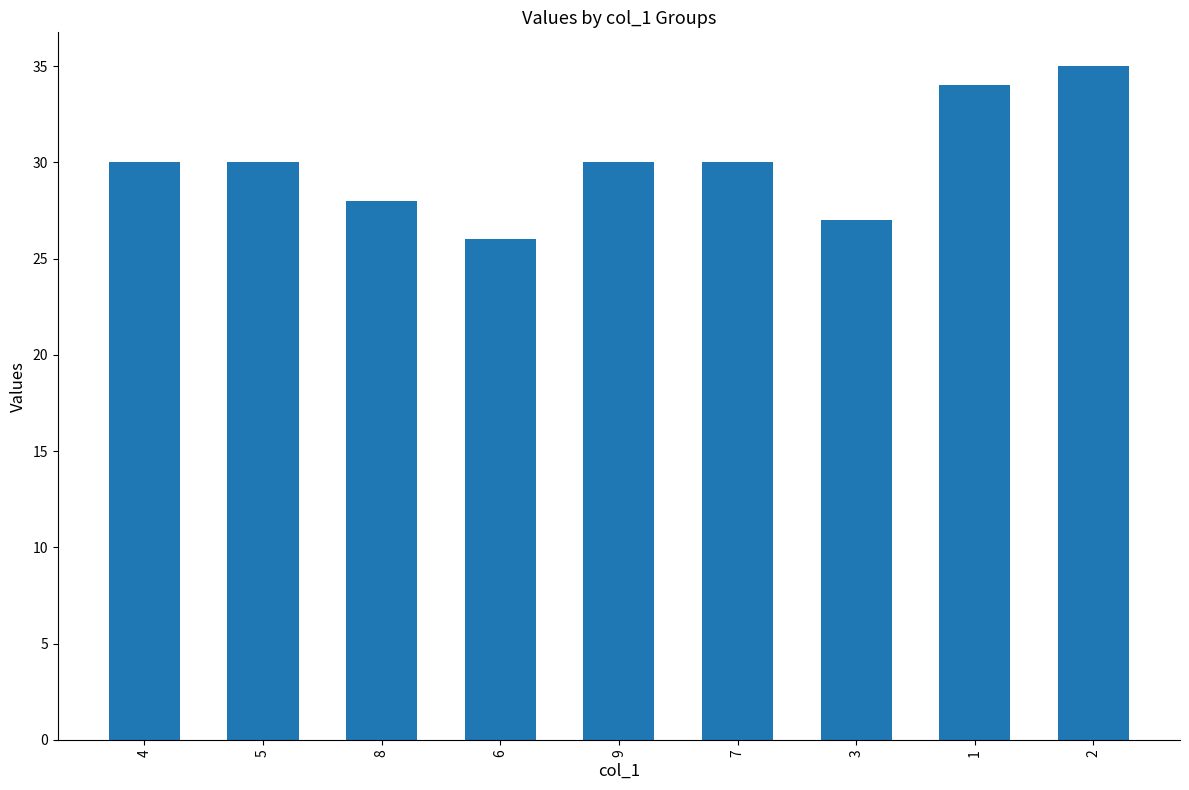

What is the smallest value displayed?

26